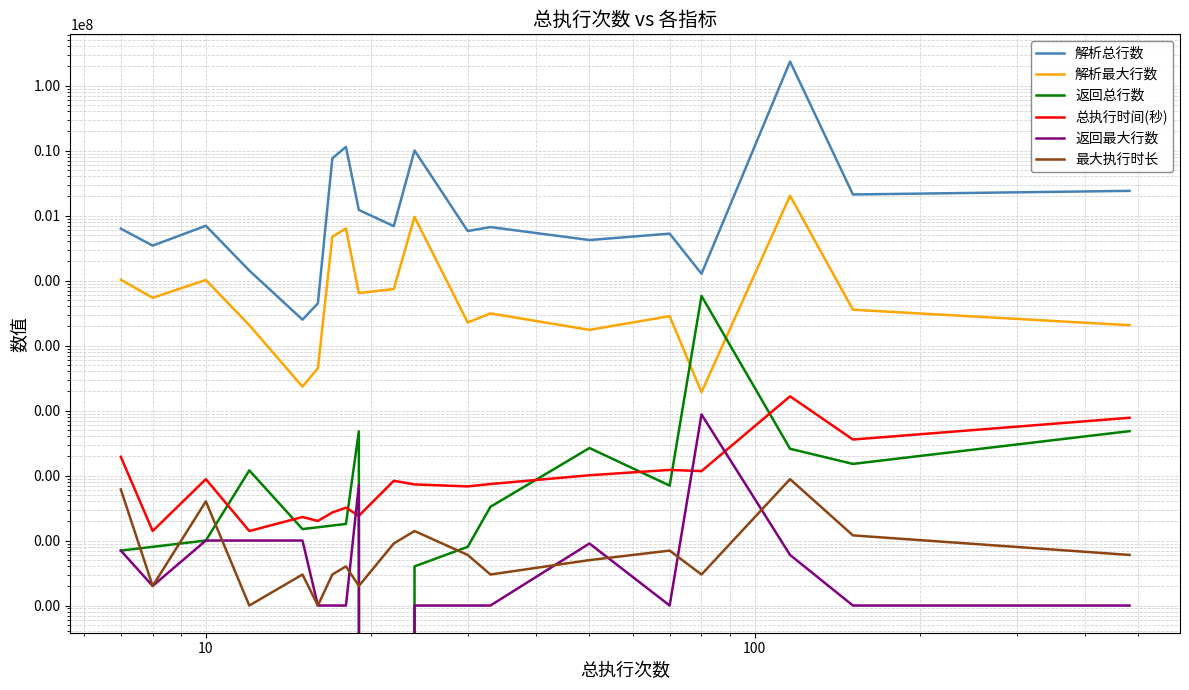

What is the average value of the 解析最大行数 series?

245305